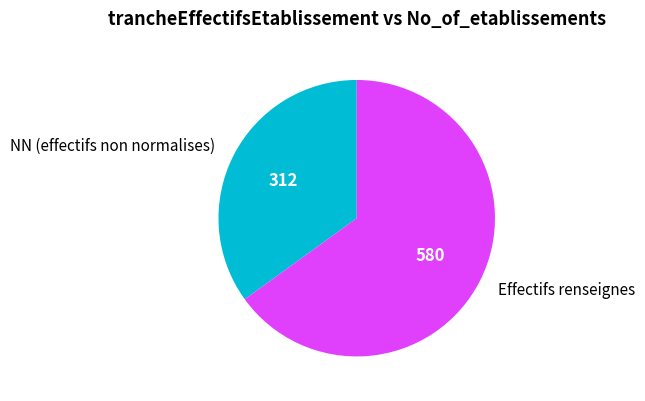

Rank the categories by value from highest to lowest.

Effectifs renseignes, NN (effectifs non normalises)